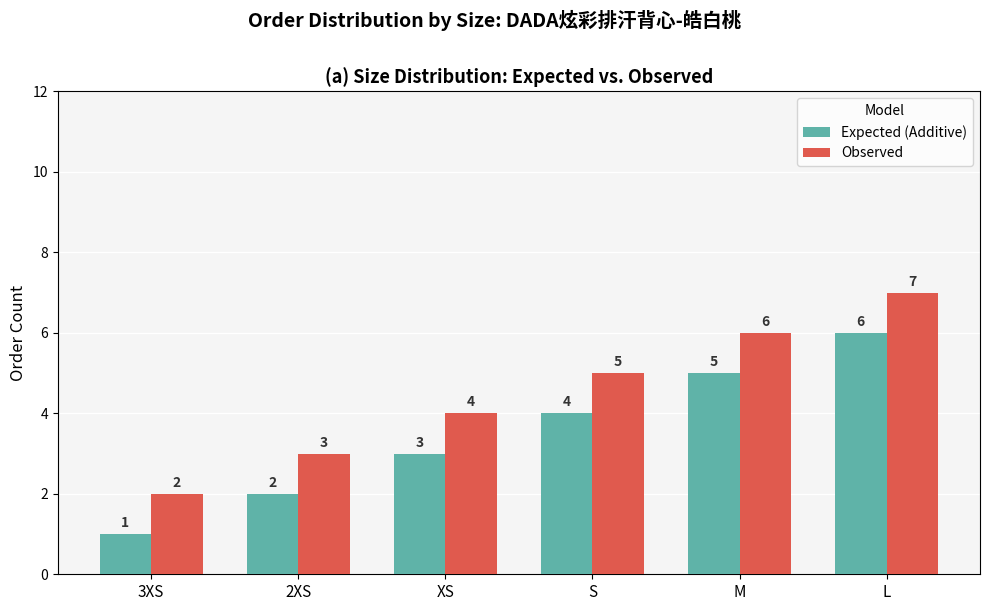

Is the value of Observed at 2XS greater than the value of Expected (Additive) at 2XS?

Yes